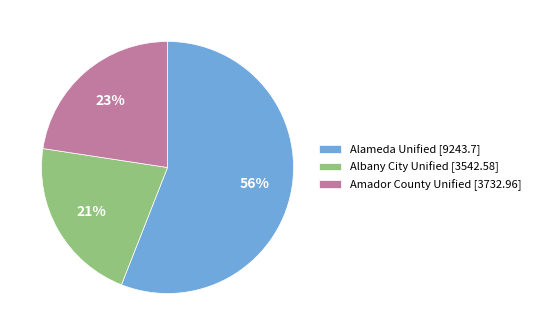

Is there a majority slice in this chart?

Yes